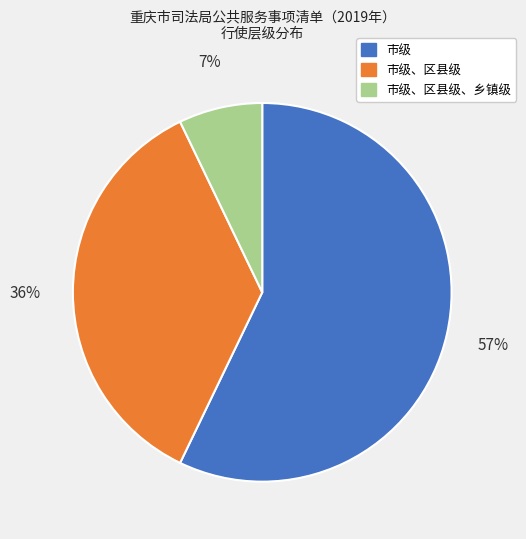

Count the number of slices in the pie.

3